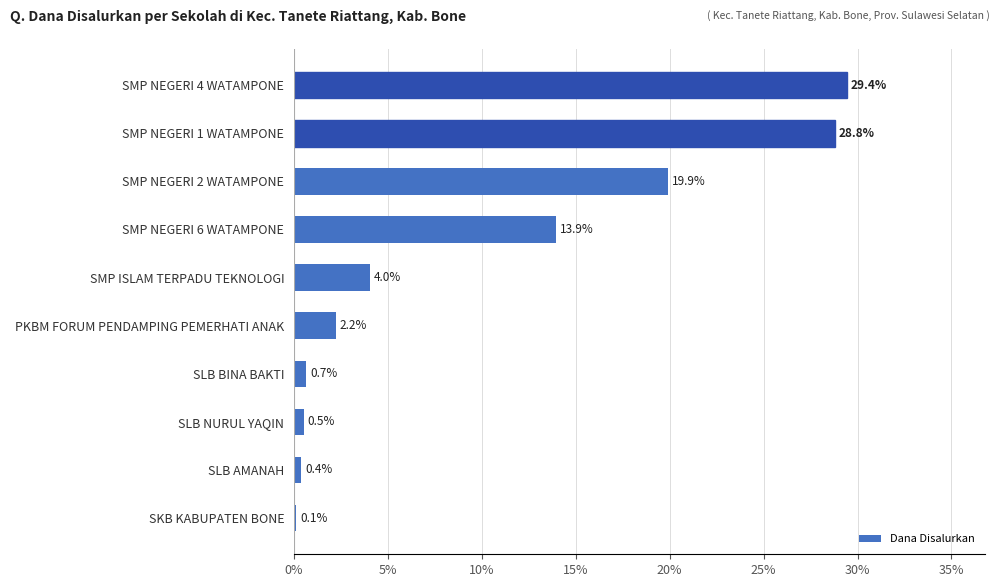

Is it true that the value at SMP NEGERI 1 WATAMPONE is 28.8?

True